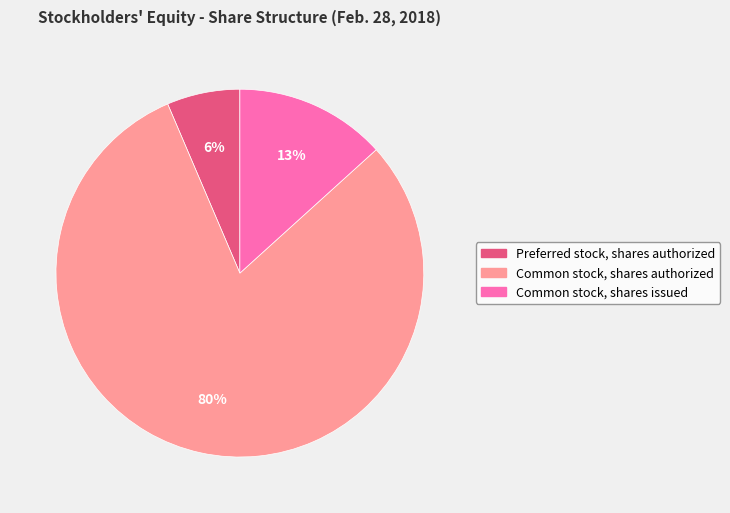

Between Common stock, shares authorized and Preferred stock, shares authorized, which is larger?

Common stock, shares authorized